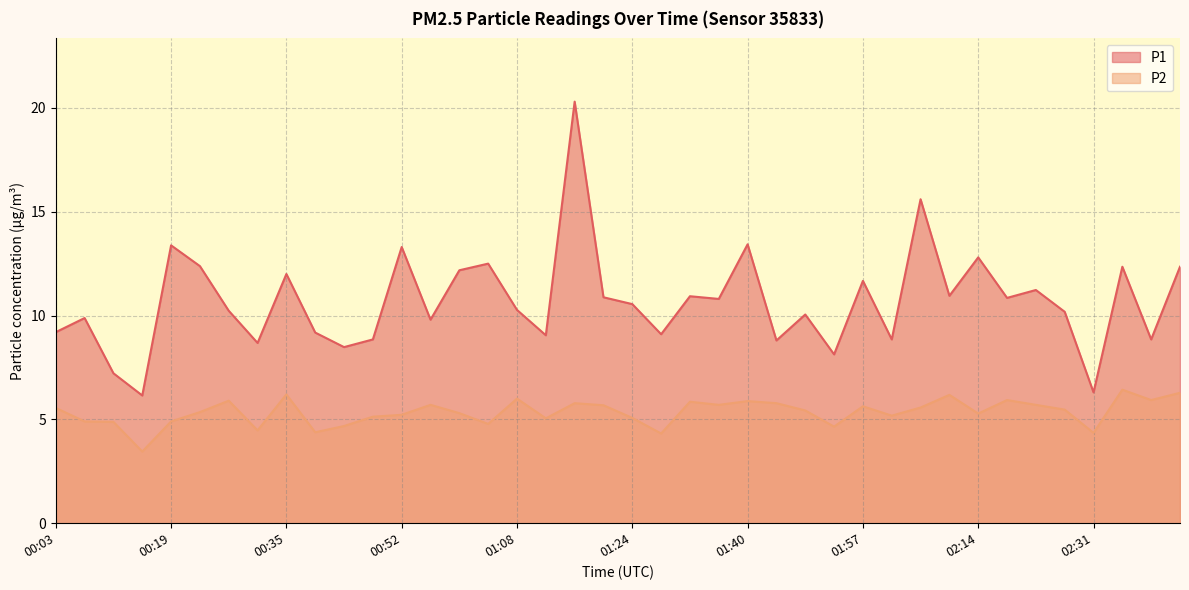

What is the difference between the maximum and second lowest values in the P1 series?

14.0